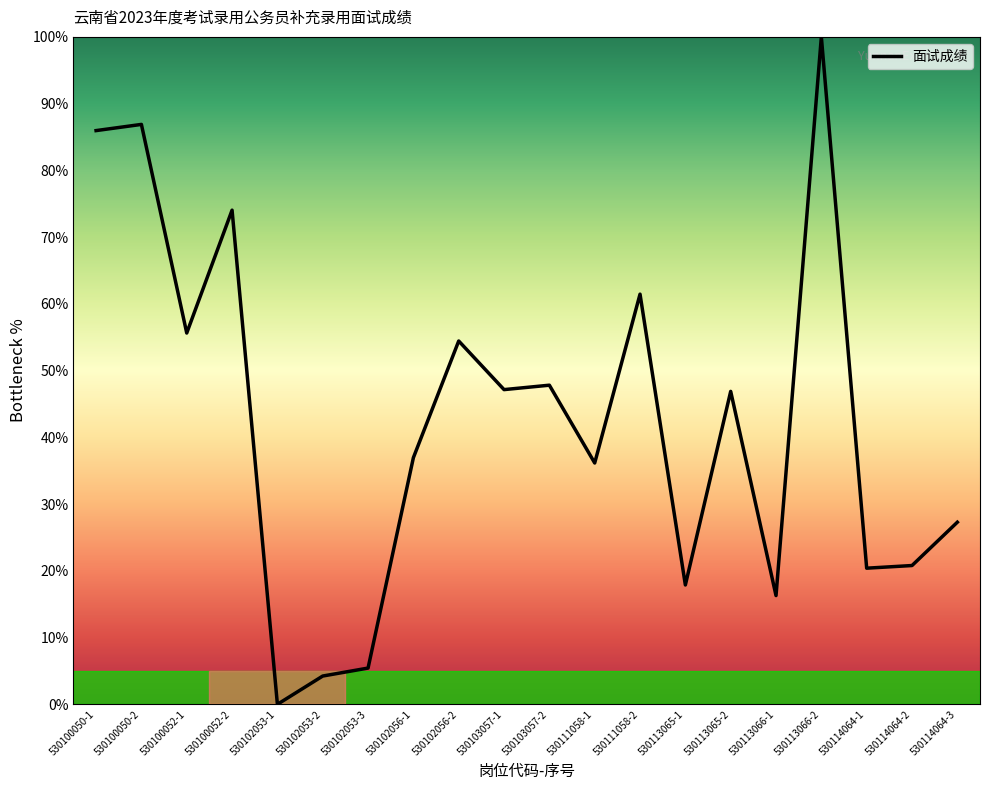

True or false: the data shows 14.7 at 530103057-2.

False